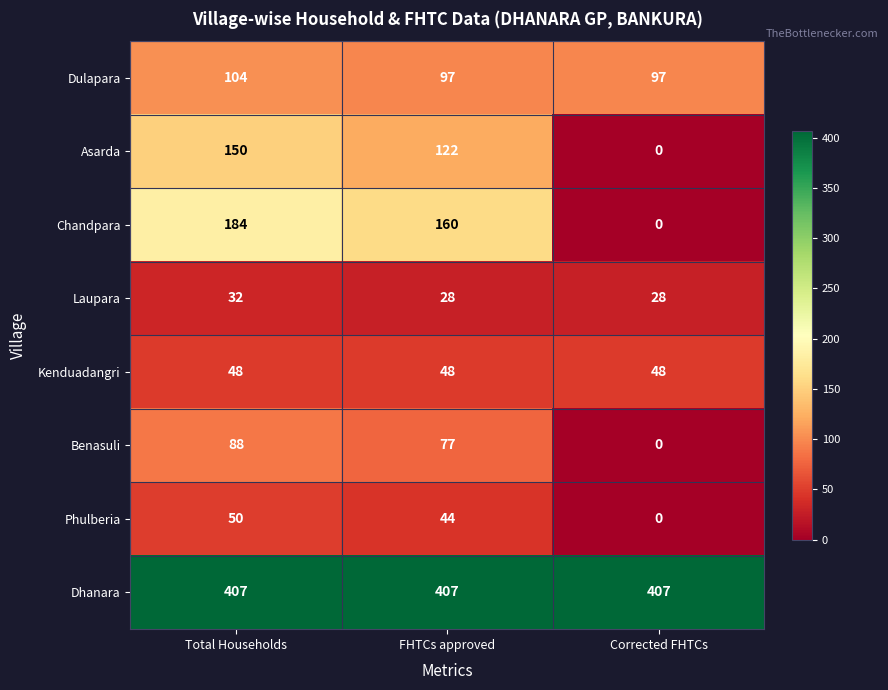

How many Phulberia values are between 0 and 50?

3